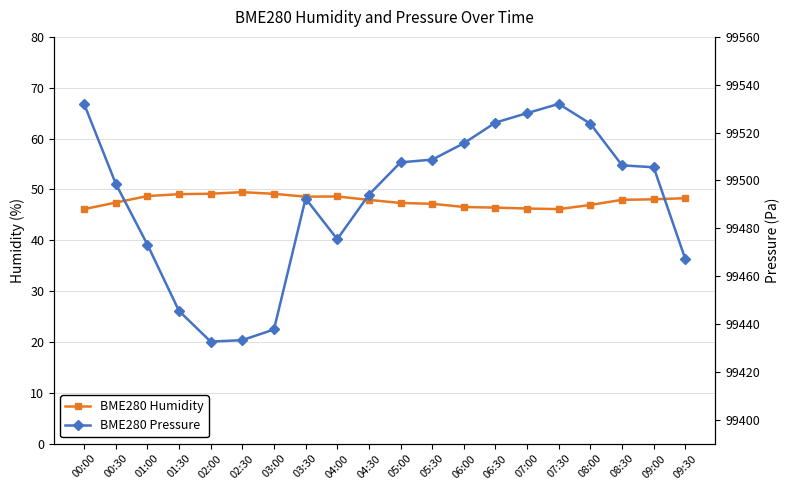

List the series in order of their peak value, highest first.

BME280 Pressure, BME280 Humidity